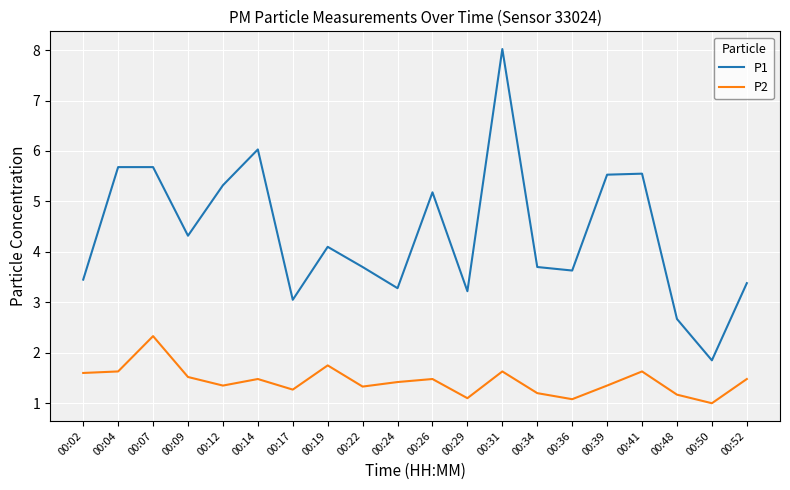

What is the average value of the P1 series?

4.4